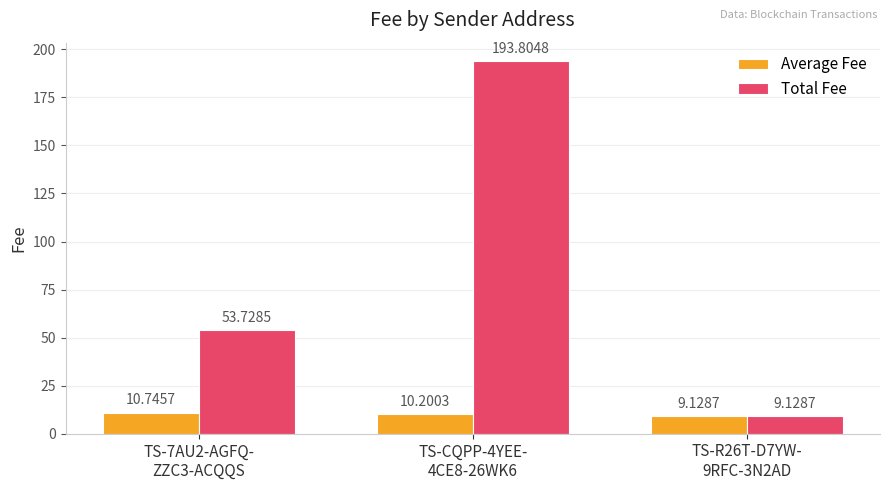

What is the label of the 2nd bar from the left?

TS-CQPP-4YEE-
4CE8-26WK6